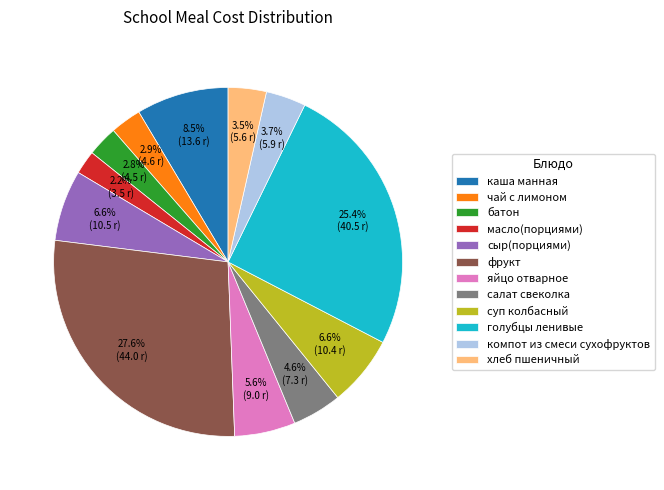

Between суп колбасный and фрукт, which is larger?

фрукт